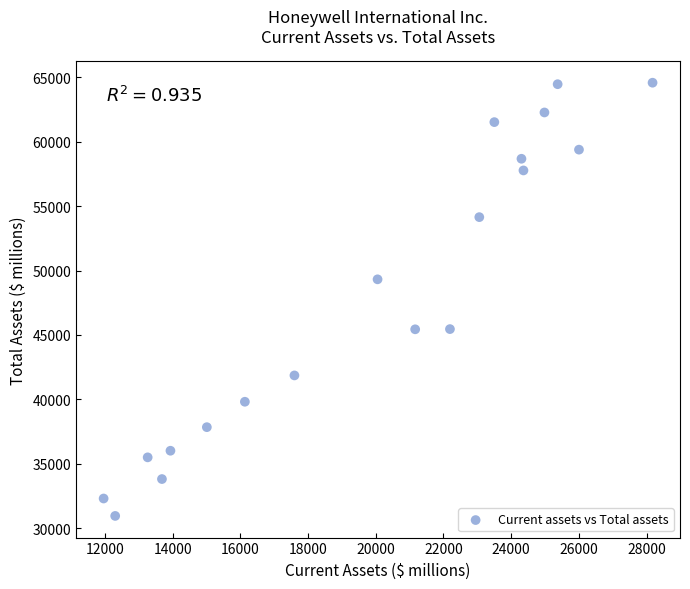

What Y value in the scatter plot is closest to 47763?

49316